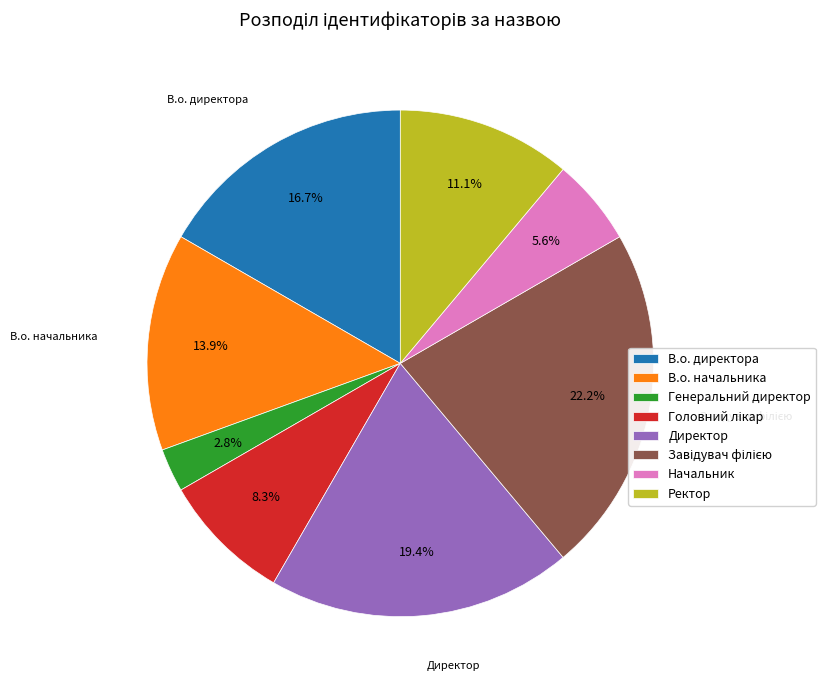

How many segments does this pie chart have?

8